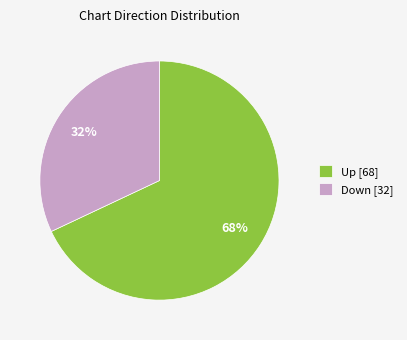

Do Down [32] and Up [68] together represent more than half of the pie?

Yes